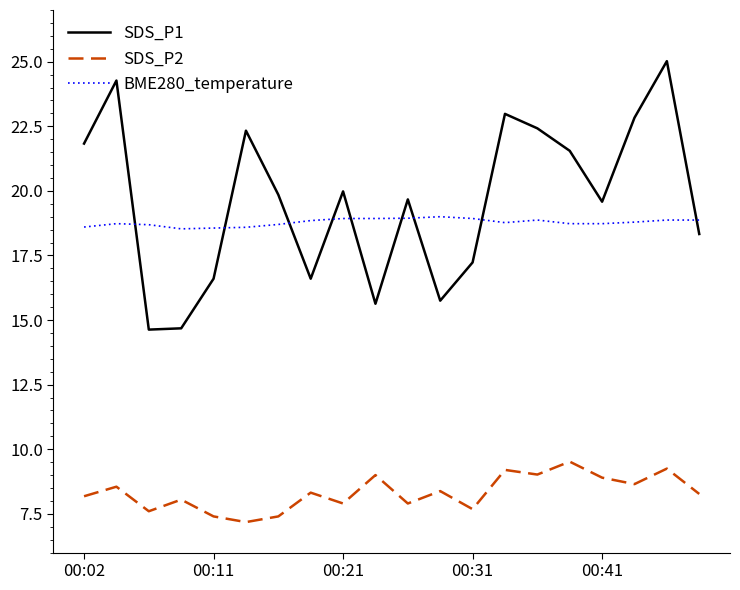

How many lines are shown in the chart?

3